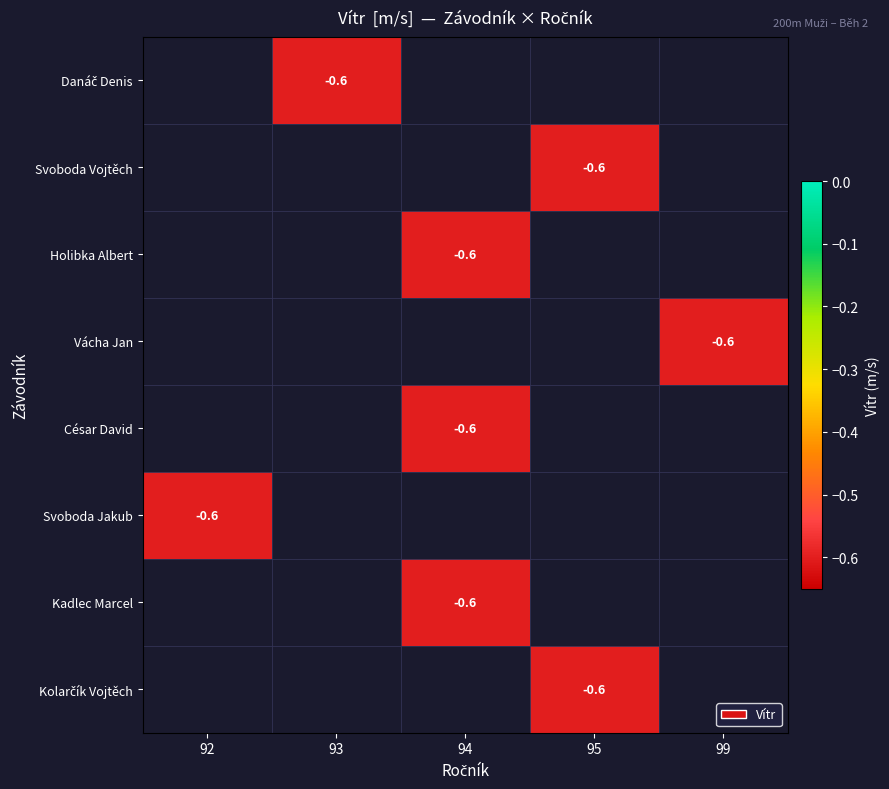

What is the maximum value shown in the chart?

-0.6